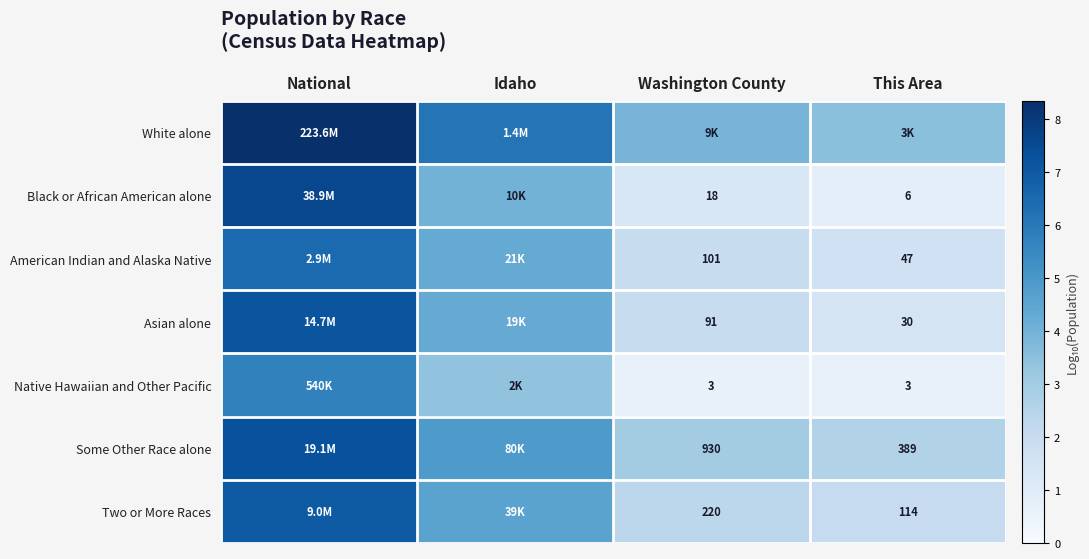

At which label is Some Other Race alone closest to 4?

Idaho